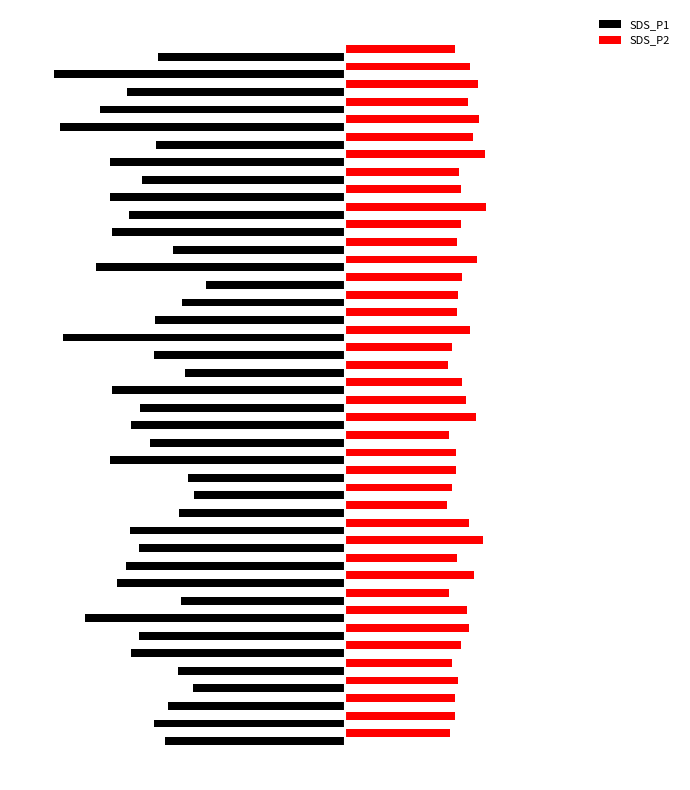

What are all the series names shown in the legend?

SDS_P1, SDS_P2